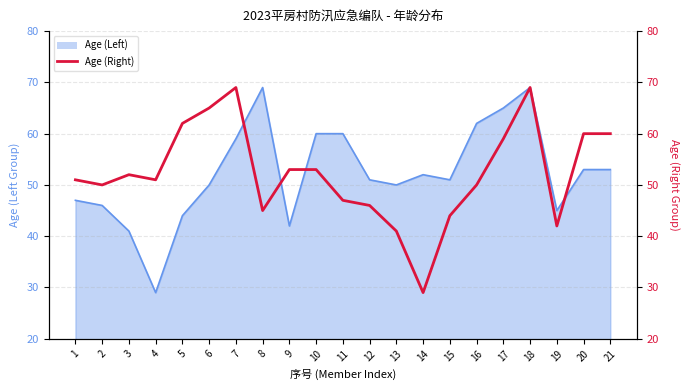

What is the greatest value displayed?

69